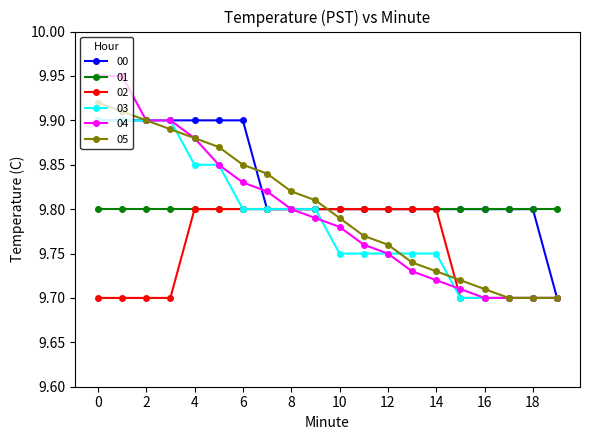

Which series has the widest spread of values?

04